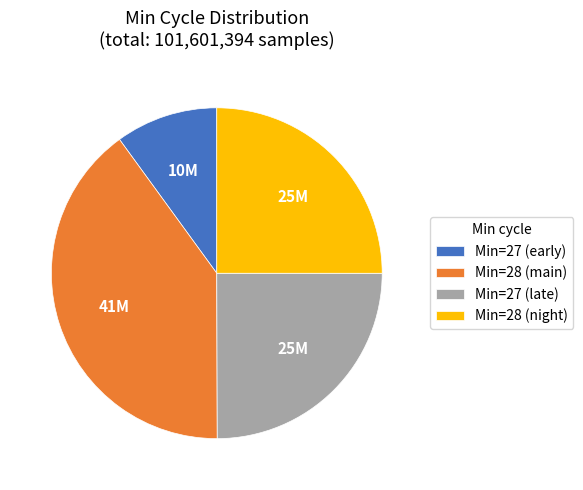

What is the largest slice in the pie chart?

Min=28 (main)